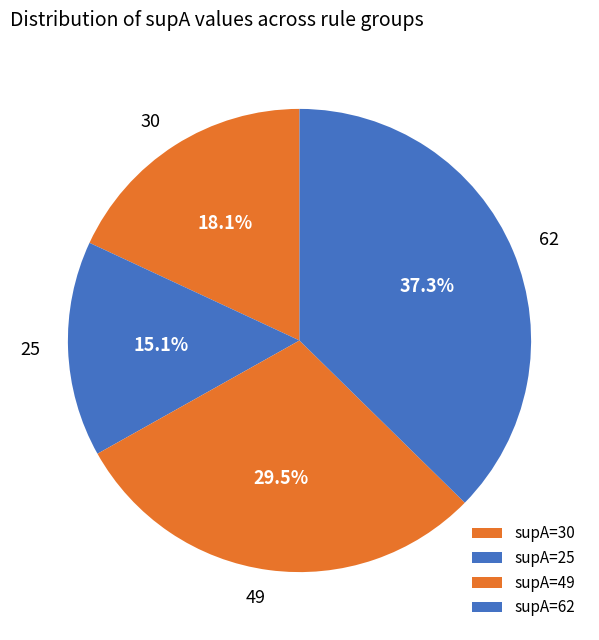

Count the number of slices in the pie.

4